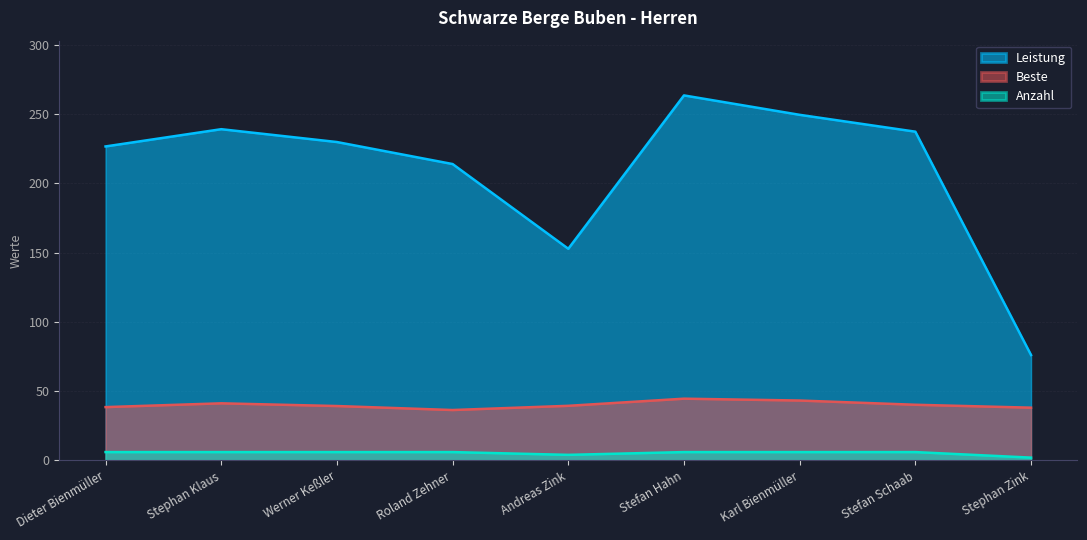

Which has a higher value, Stephan Zink or Dieter Bienmüller?

Dieter Bienmüller